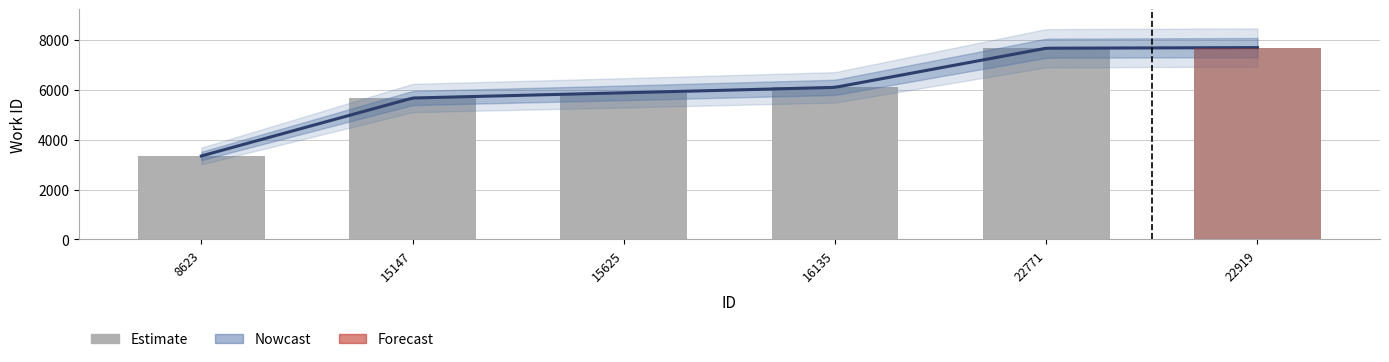

The value at 15147 is 9681. True or false?

False